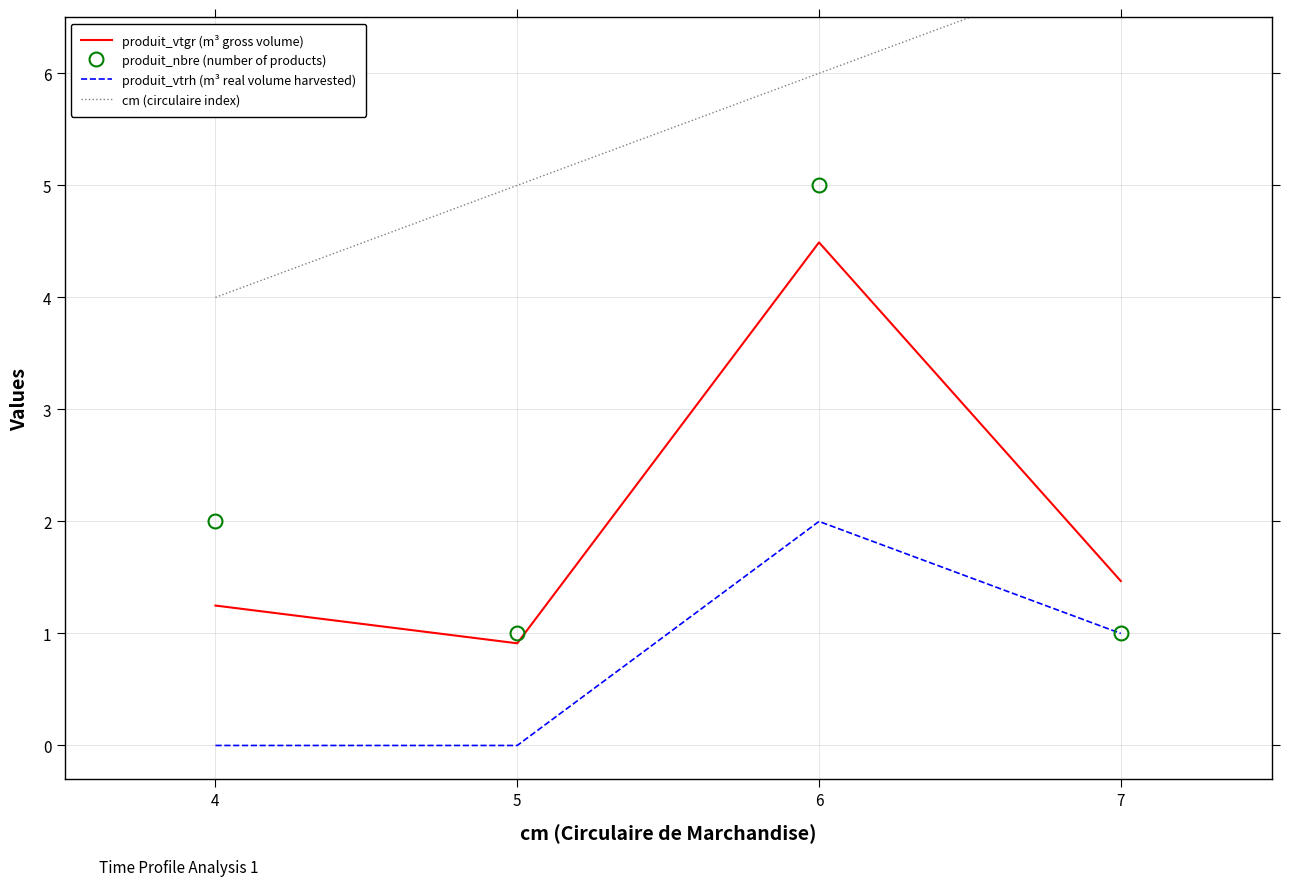

What is the sum of the produit_vtrh (m³ real volume harvested) values at 6 and 7?

3.0